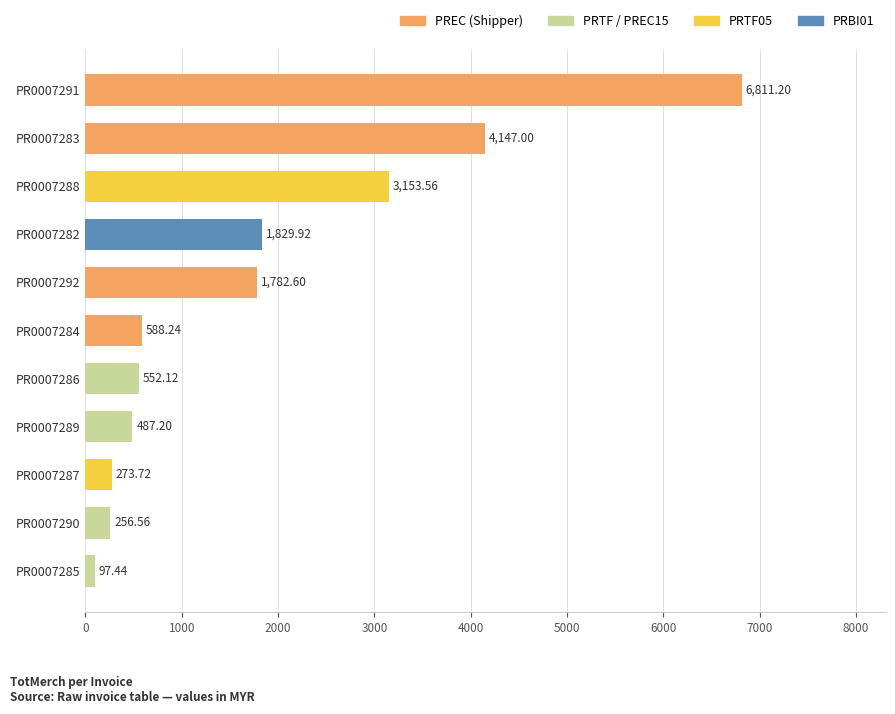

What is the change in value from PR0007288 to PR0007282?

-1323.6